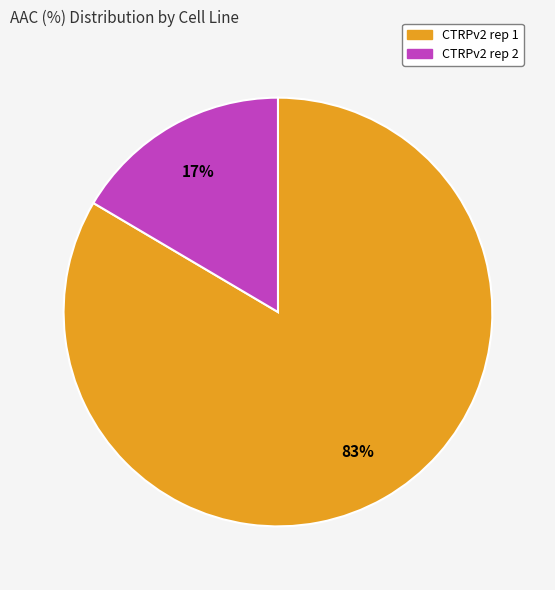

True or false: CTRPv2 rep 1 accounts for 93% of the total.

False